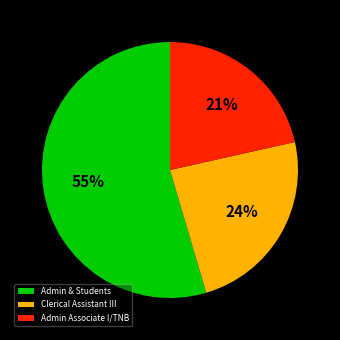

True or false: Admin & Students accounts for 55% of the total.

True